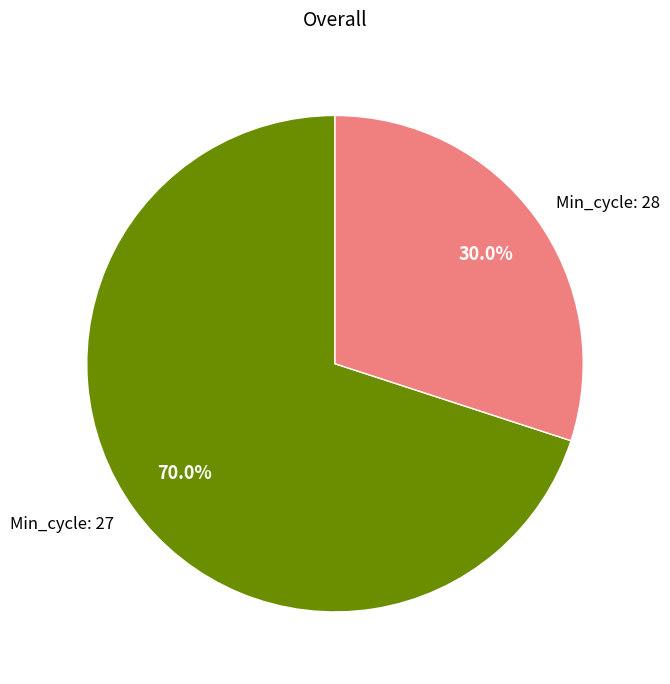

Which category has the biggest portion of the pie?

Min_cycle: 27